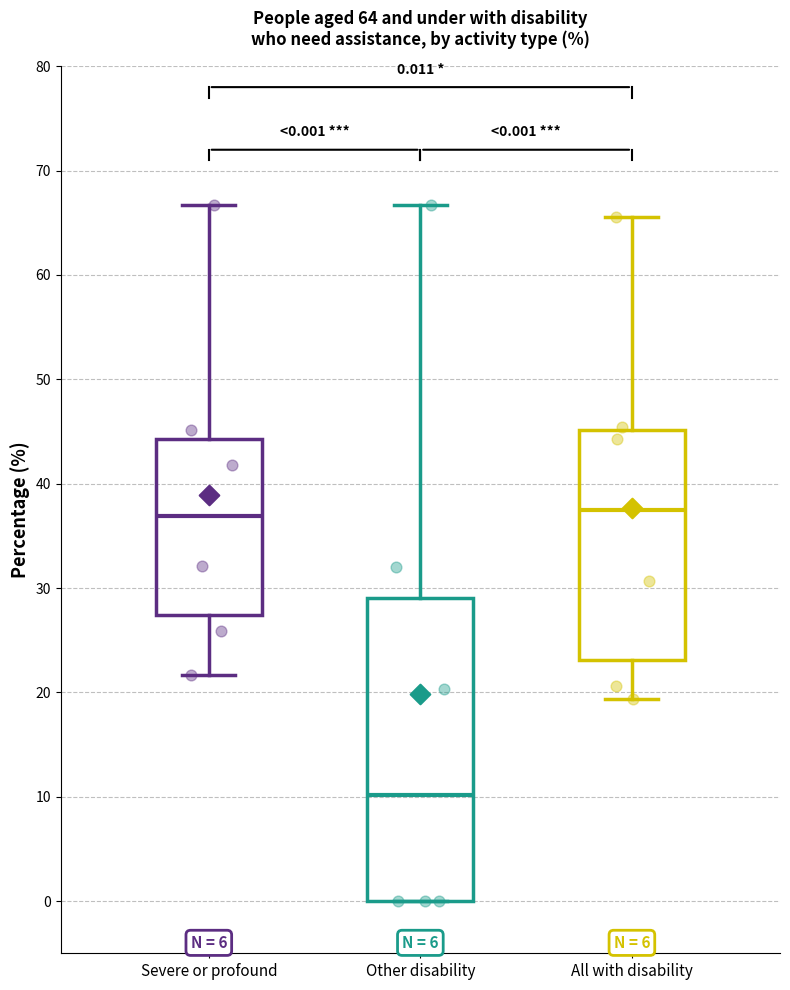

Comparing the boxes themselves (not the whiskers), which one is the tallest?

Other disability